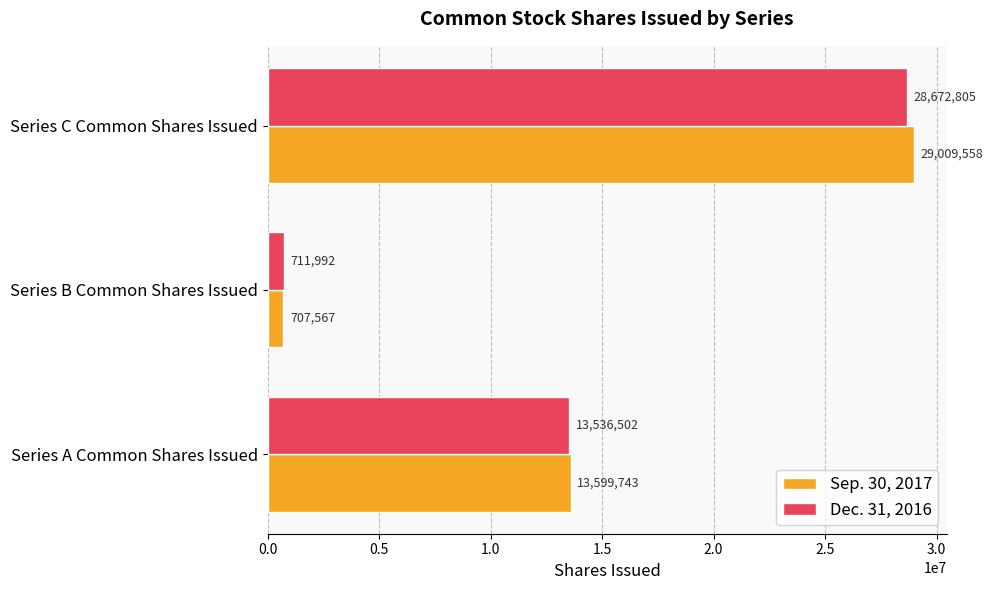

List the series in order of their overall mean, highest first.

Sep. 30, 2017, Dec. 31, 2016